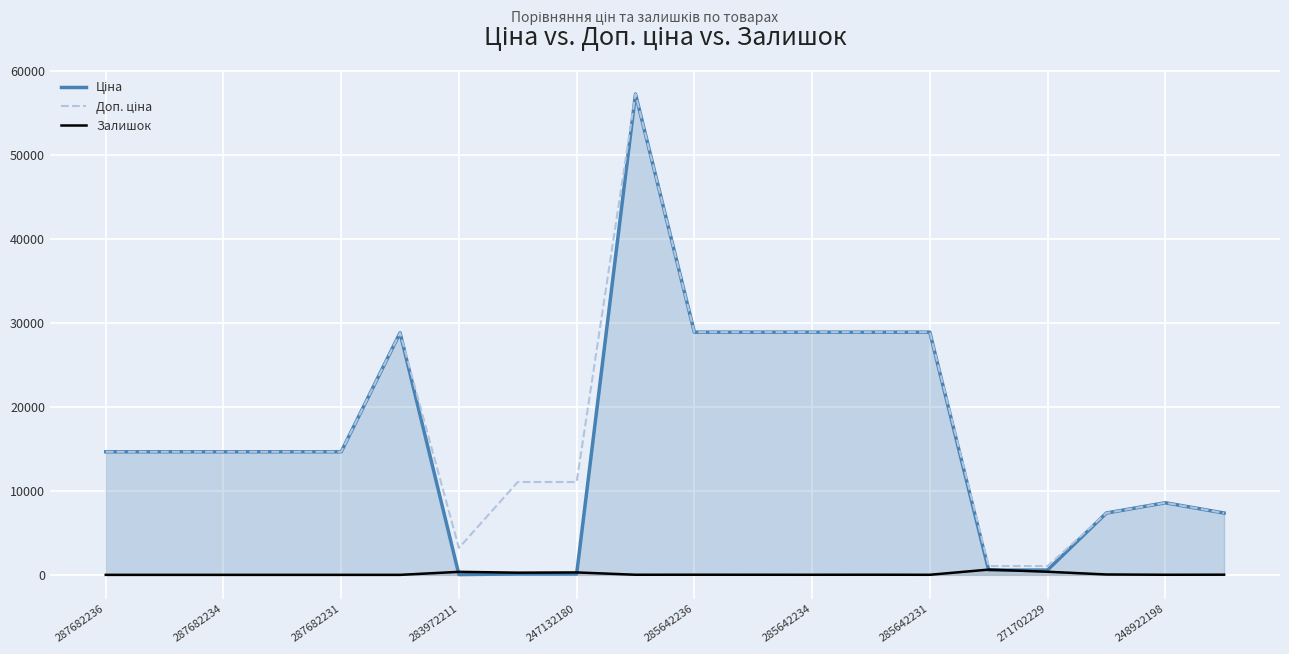

What is the maximum value shown in the chart?

57235.5